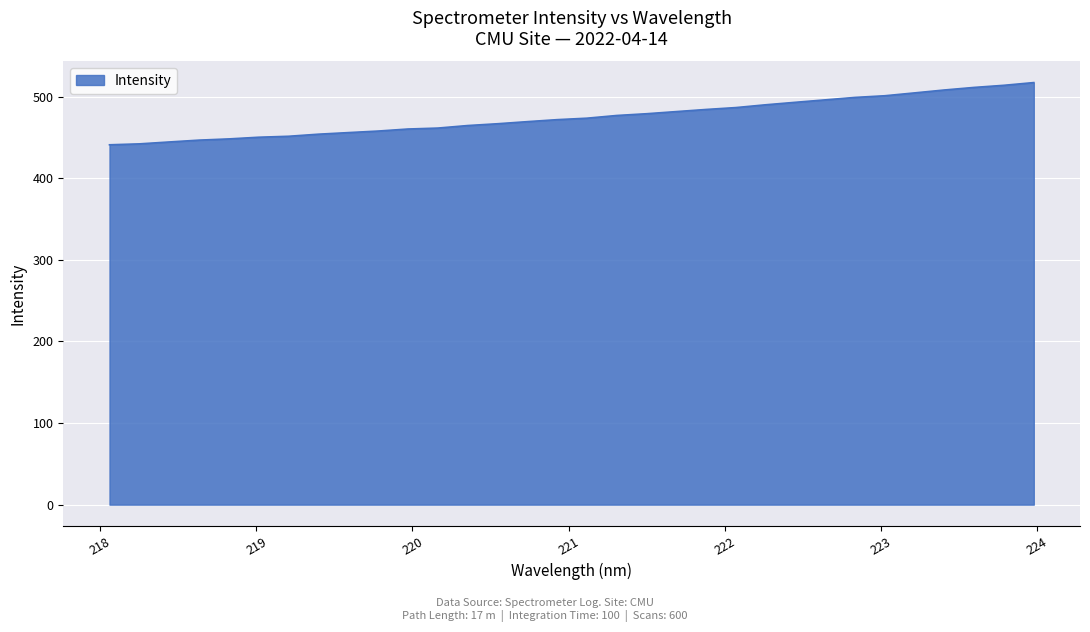

What is the difference between the maximum and second lowest values?

75.1